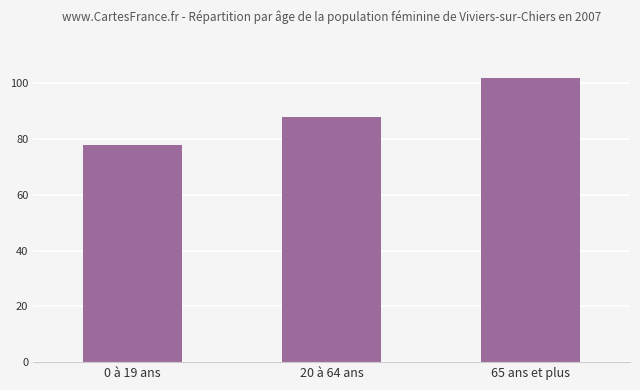

Which has a higher value, 20 à 64 ans or 0 à 19 ans?

20 à 64 ans